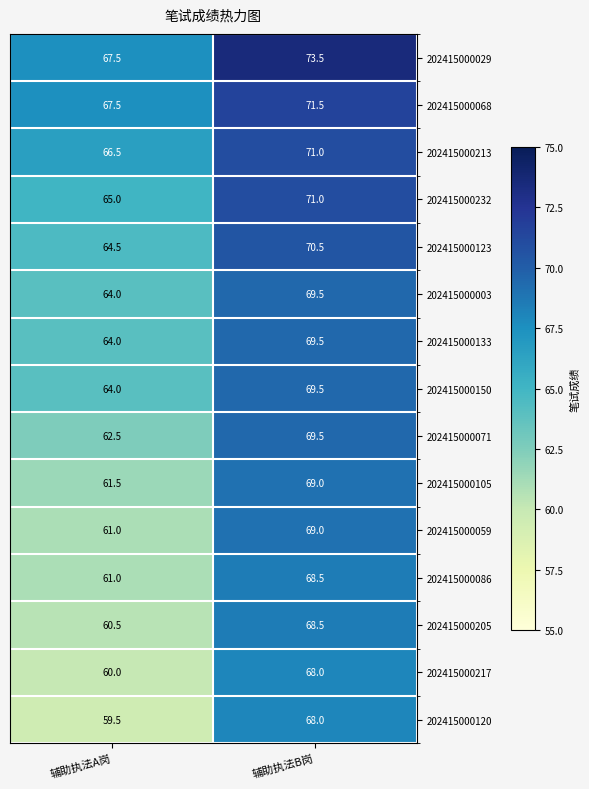

List the labels in order of 202415000133 value, smallest first.

辅助执法A岗, 辅助执法B岗